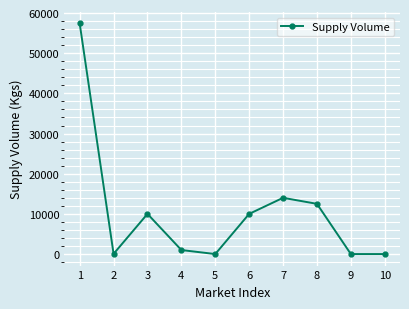

Where is the first local minimum?

2